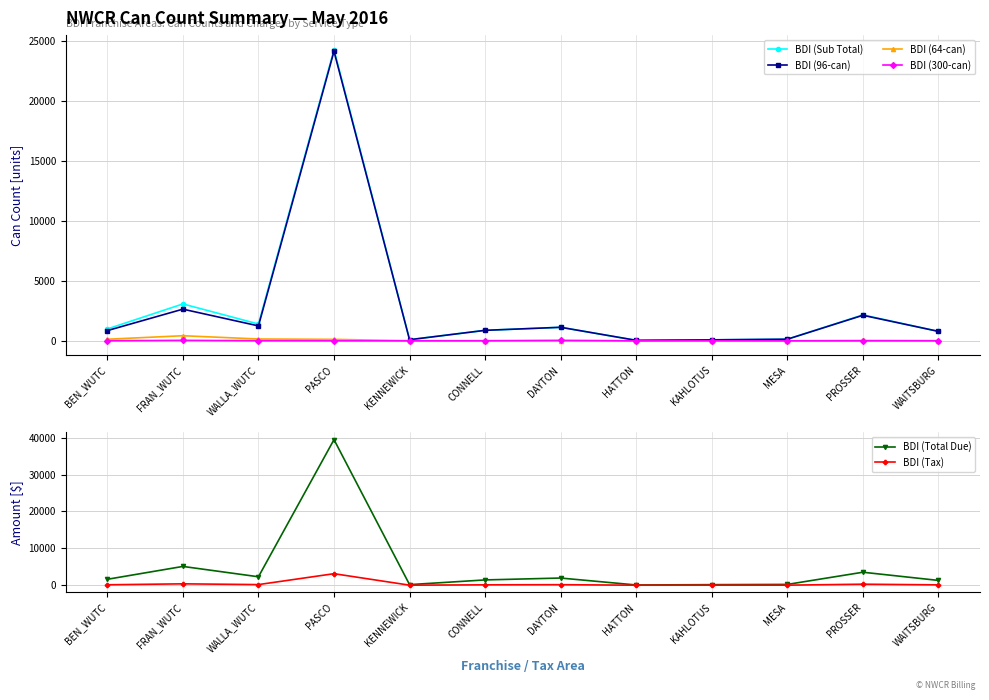

Which label corresponds to the largest value in the chart?

PASCO